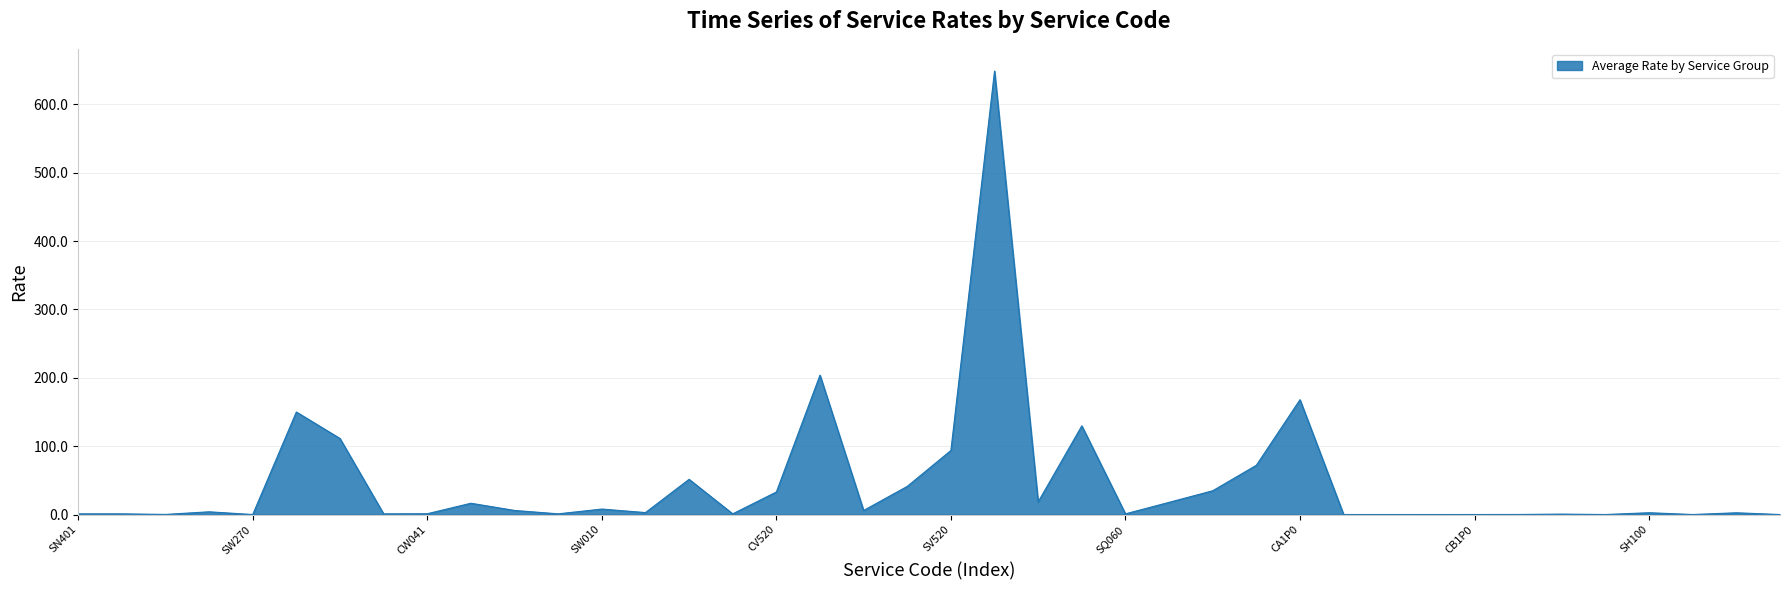

What is the greatest value displayed?

648.9